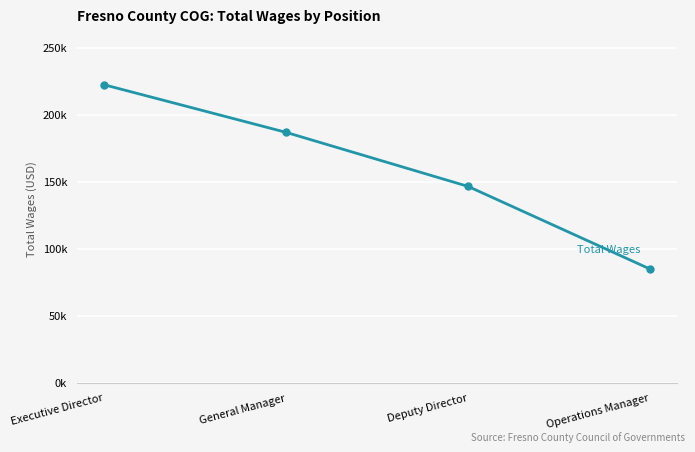

Is this an area chart (filled region under the line)?

No